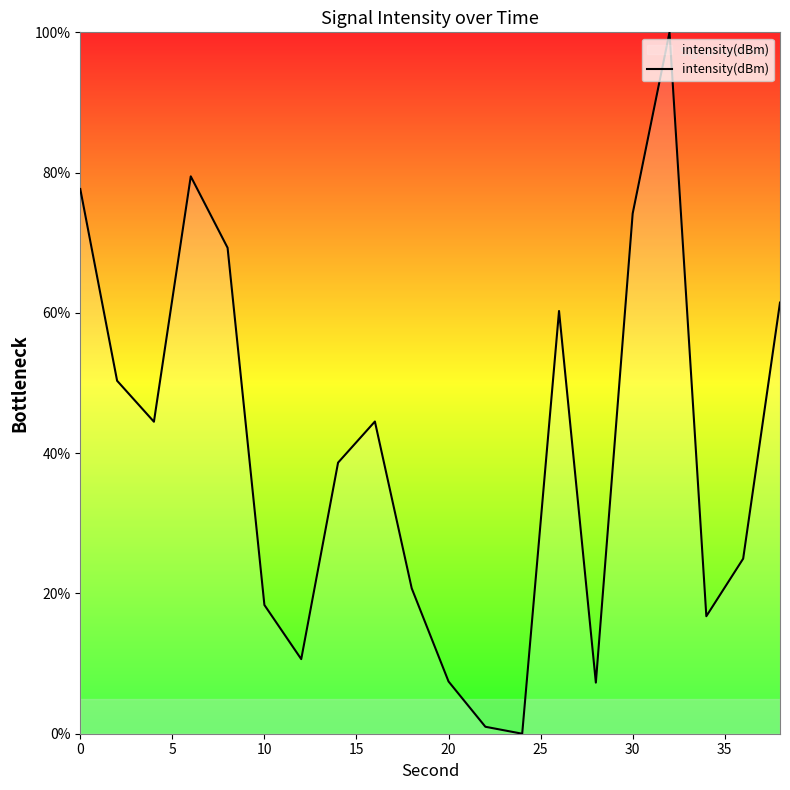

What is the difference between the maximum and minimum values?

100.0